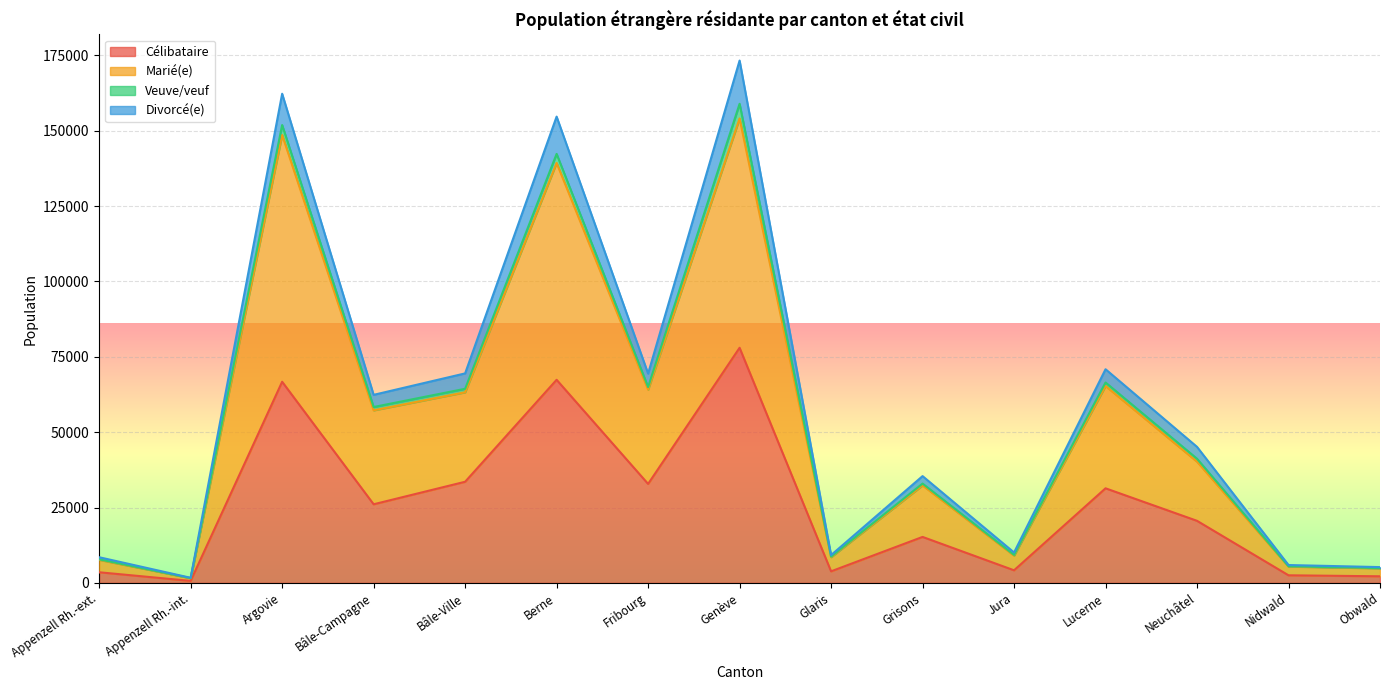

True or false: Marié(e) and Célibataire cross at least once.

False